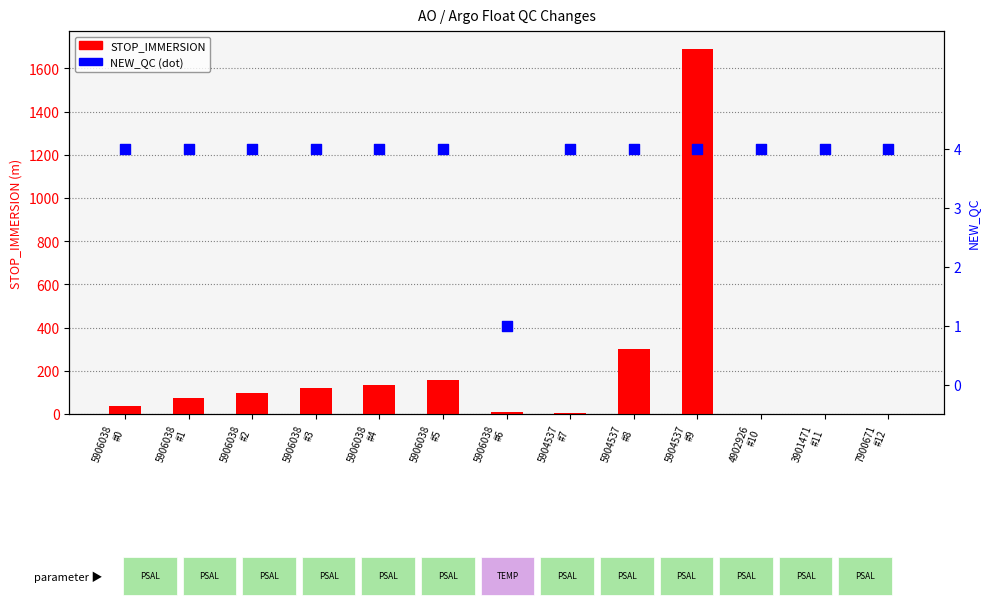

Which series has the largest Y range (max minus min)?

STOP_IMMERSION